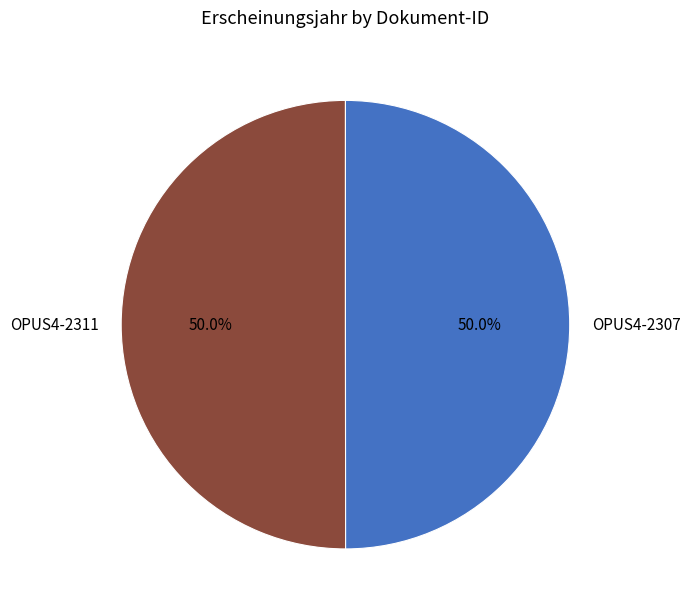

Count the number of slices in the pie.

2